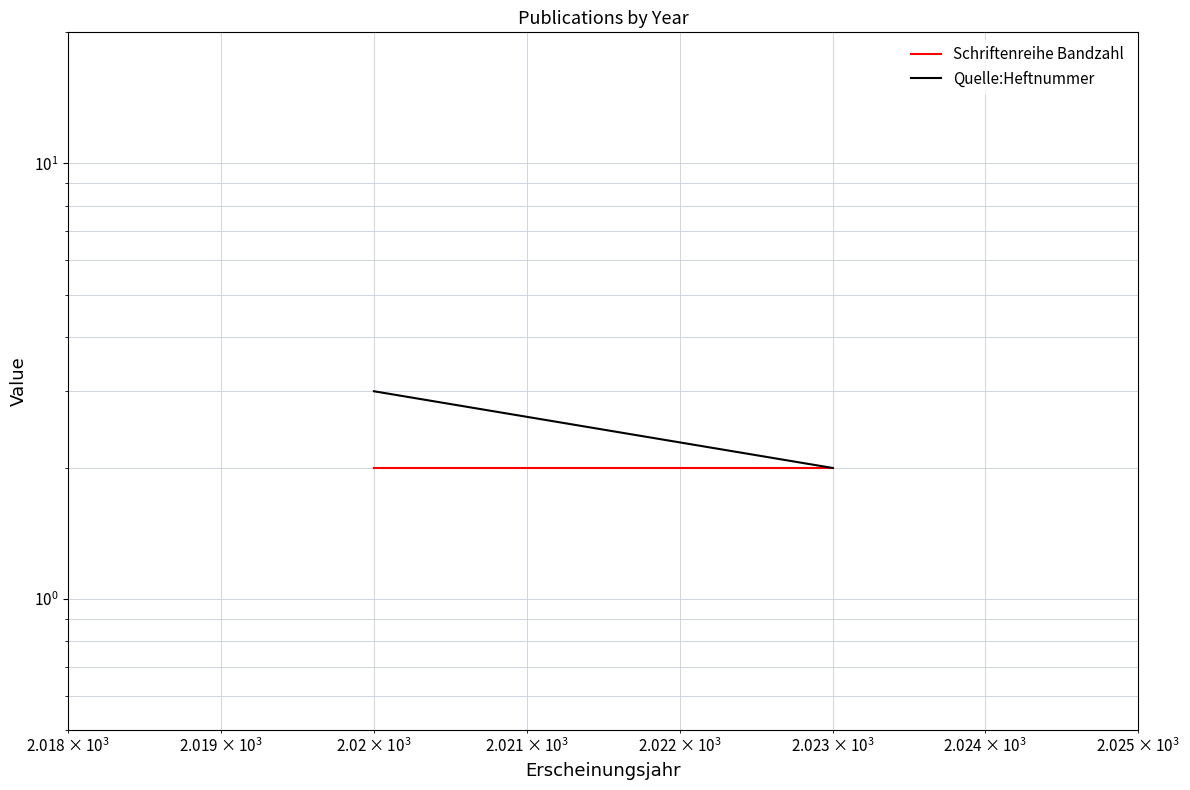

What is the average value of the Schriftenreihe Bandzahl series?

2